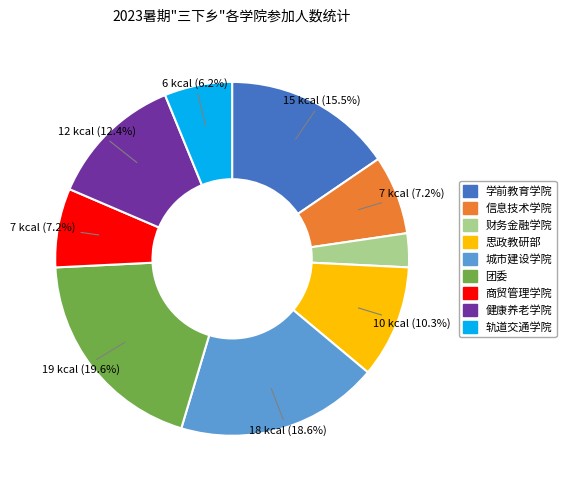

To the nearest percent, what portion does 健康养老学院 represent?

12%